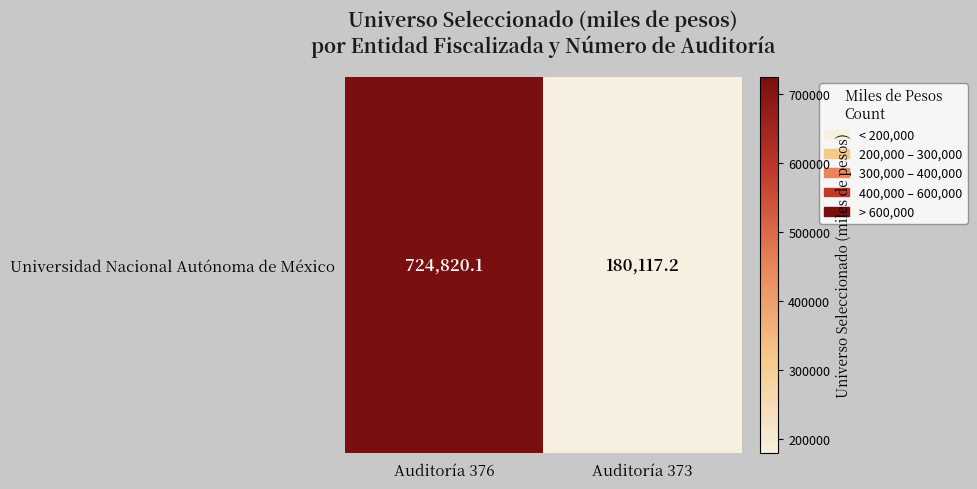

Which label corresponds to the largest value in the chart?

Auditoría 376